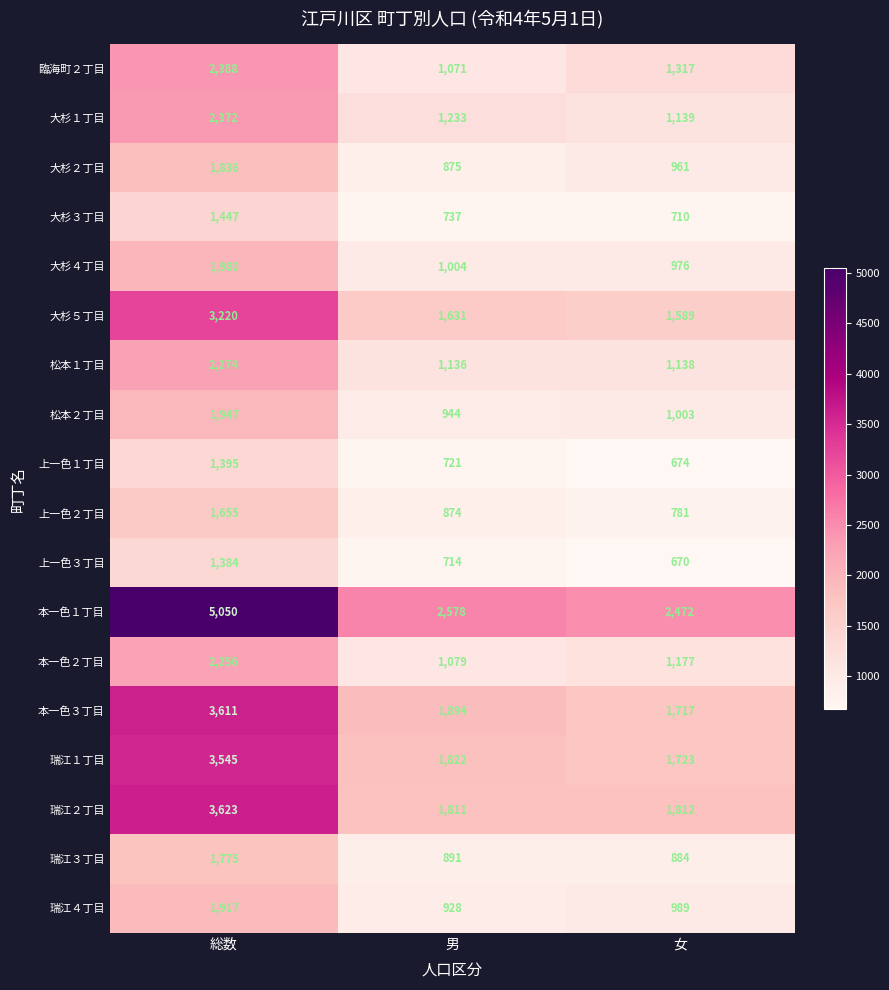

What value does the 本一色１丁目 series have at 女, to the nearest 10?

2470